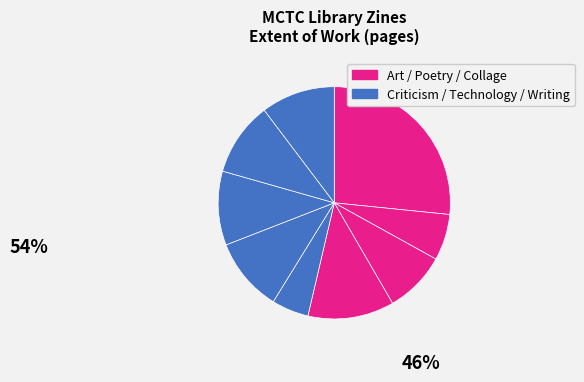

How many slices are in this pie chart?

9